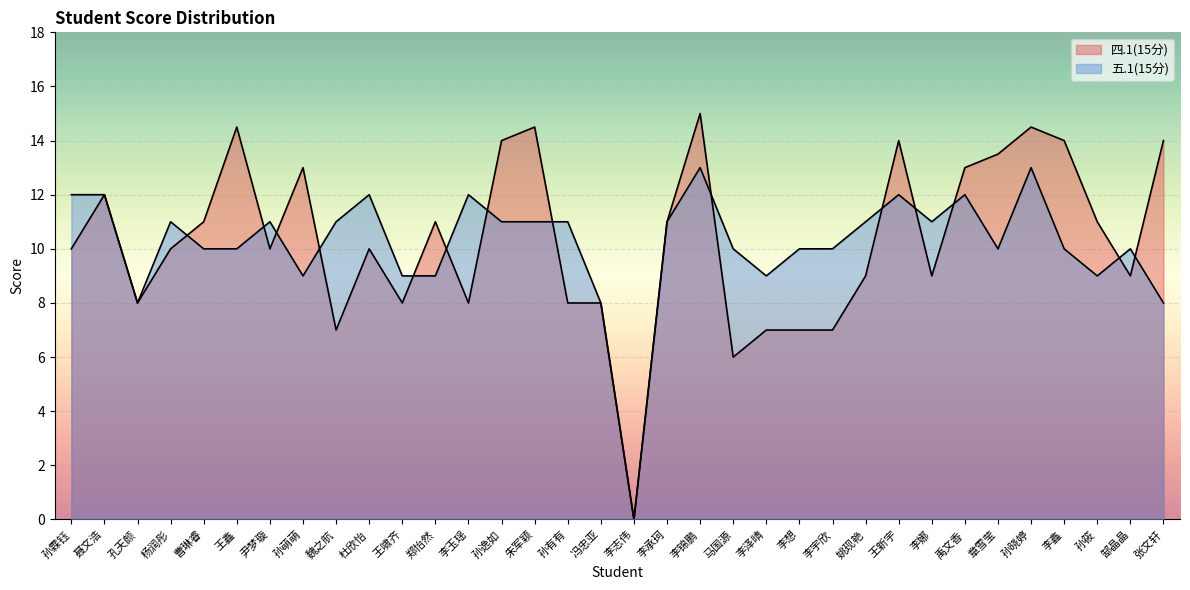

Between 杨润彤 and 马国源, which series saw the biggest shift?

四.1(15分)